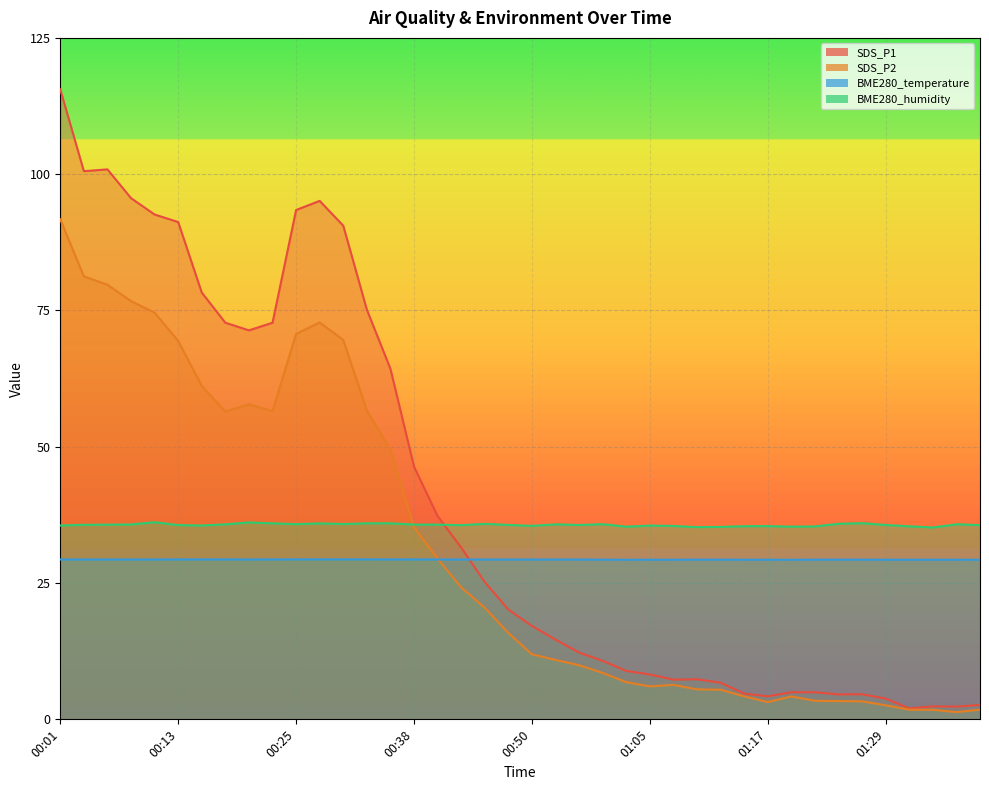

Between 00:42 and 00:35, which is larger?

00:35